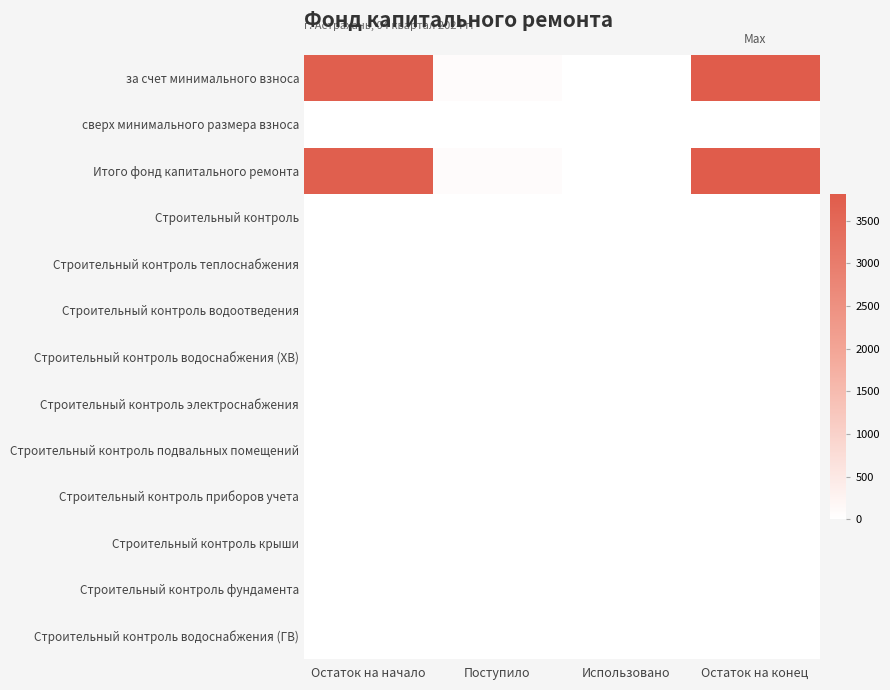

List the series in order of their peak value, highest first.

за счет минимального взноса, Итого фонд капитального ремонта, сверх минимального размера взноса, Строительный контроль, Строительный контроль теплоснабжения, Строительный контроль водоотведения, Строительный контроль водоснабжения (ХВ), Строительный контроль электроснабжения, Строительный контроль подвальных помещений, Строительный контроль приборов учета, Строительный контроль крыши, Строительный контроль фундамента, Строительный контроль водоснабжения (ГВ)